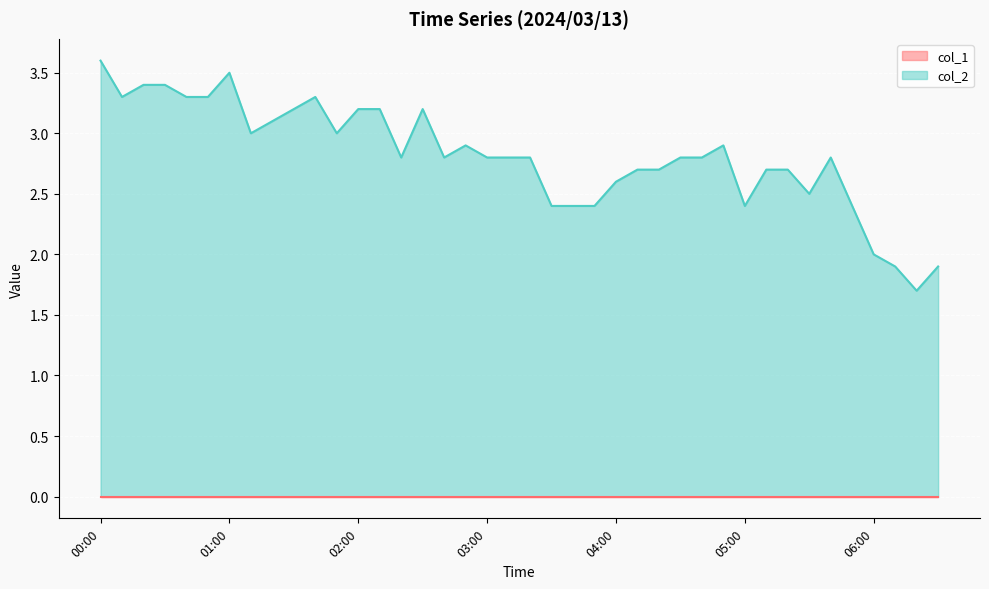

How many points are higher than both their immediate neighbors (excluding endpoints)?

6